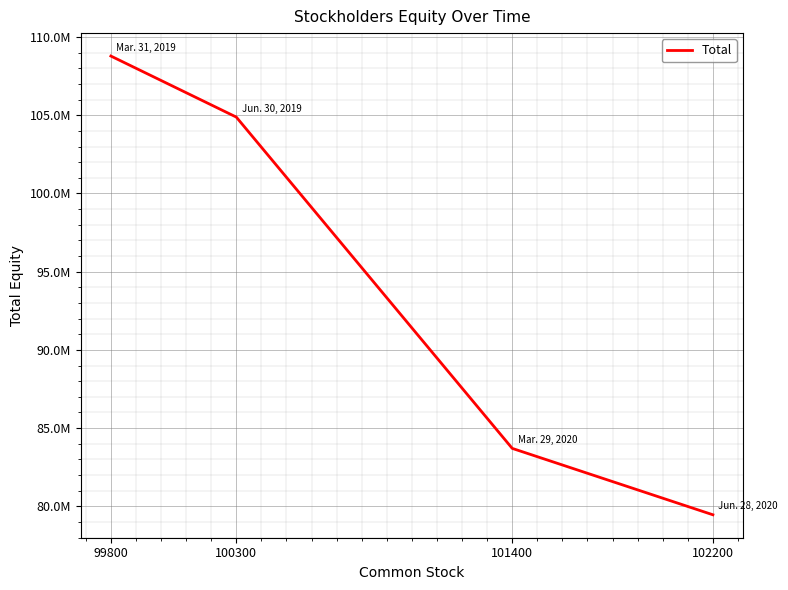

Does the chart display data point markers on the line(s)?

No